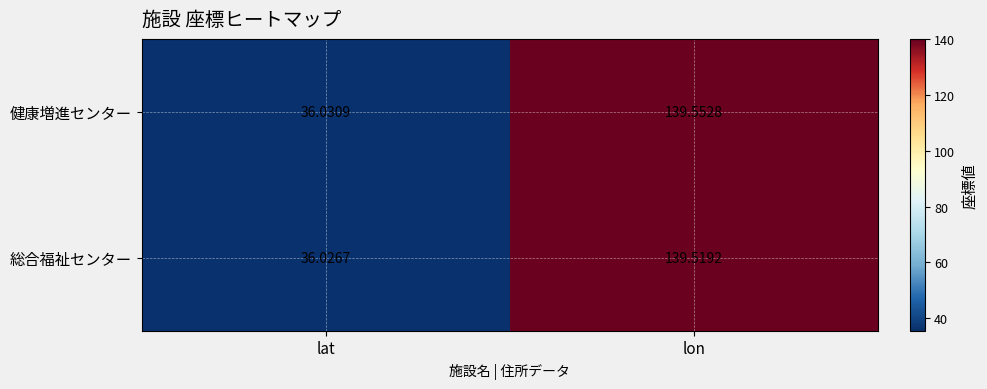

Which label corresponds to the smallest value in the chart?

lat